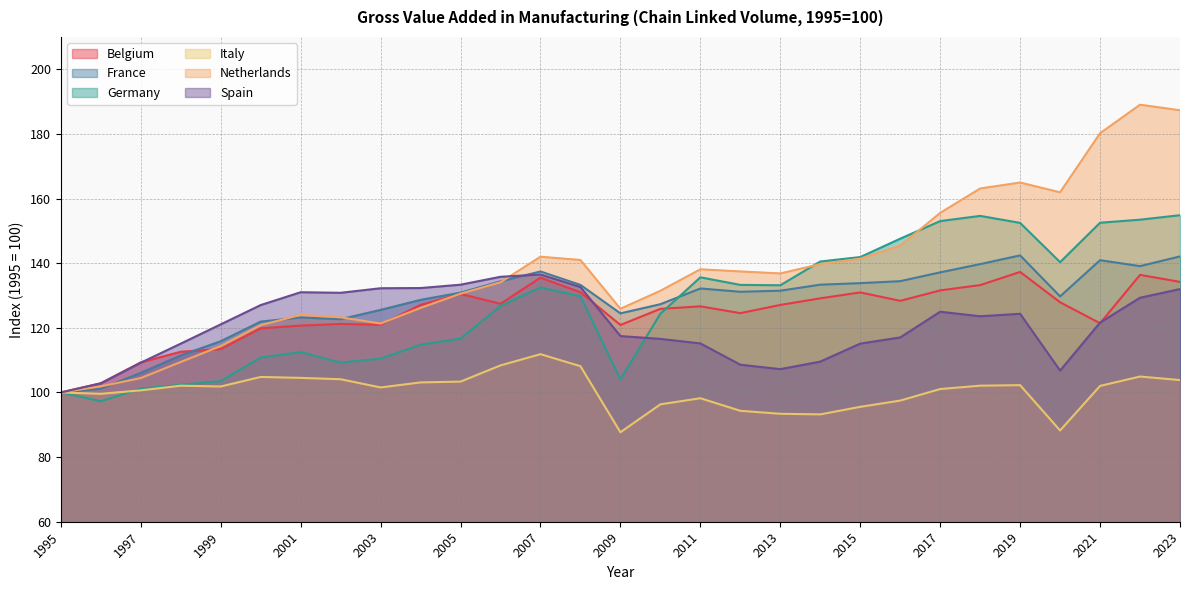

At how many categories does at least one series exceed 173?

3